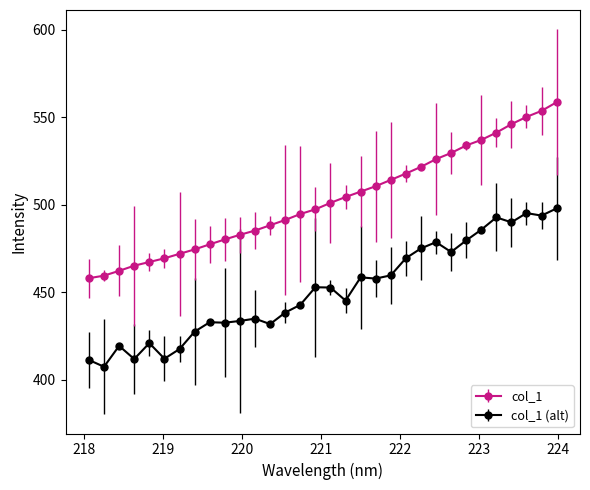

What is the difference between the maximum and minimum values in the col_1 (alt) series?

90.5